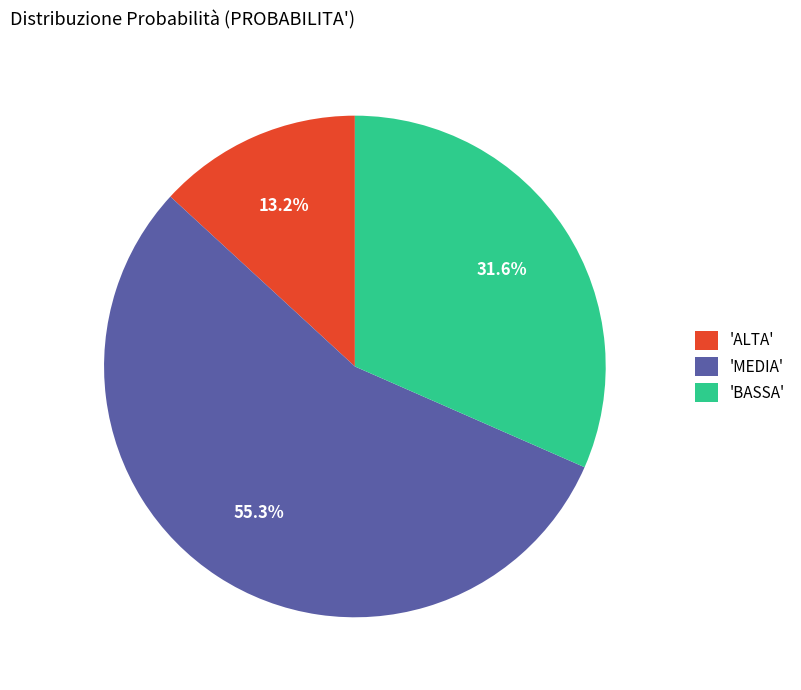

Which category has the smallest portion of the pie?

'ALTA'